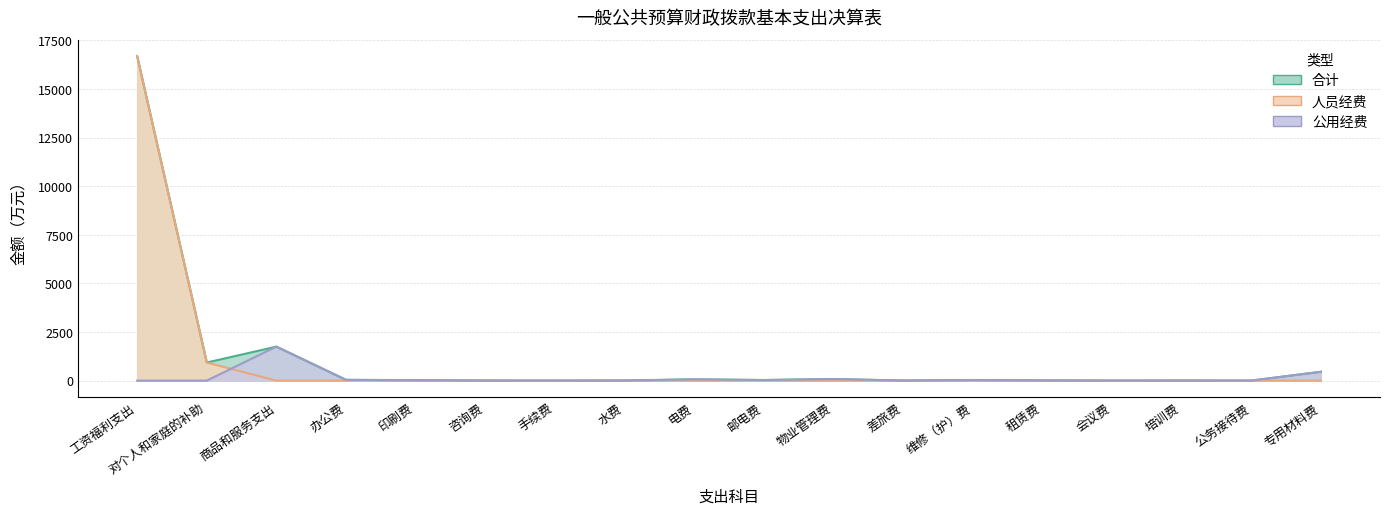

Is the value of 合计 at 对个人和家庭的补助 greater than the value of 公用经费 at 咨询费?

Yes